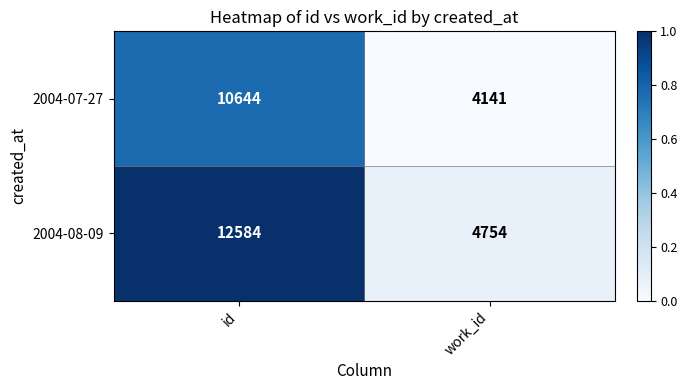

At id, list the series in order from smallest to largest.

2004-07-27, 2004-08-09